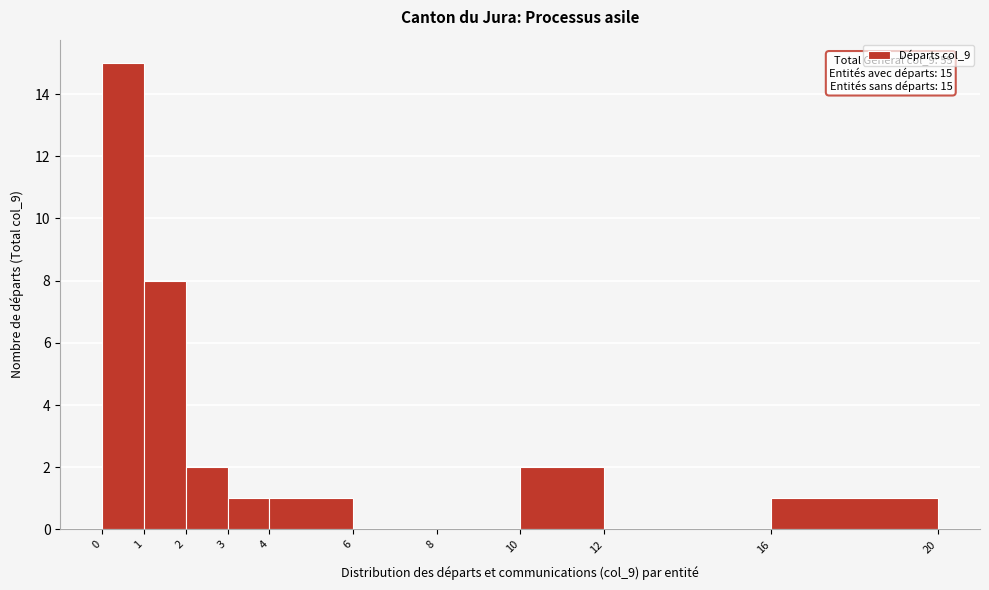

Which range on the x-axis has the tallest bar?

0 to 1